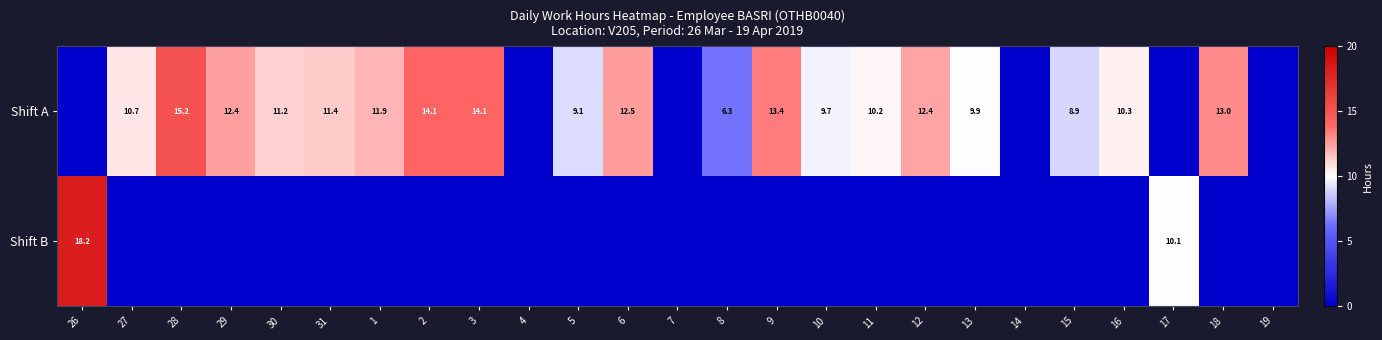

The value of Shift B at 17 is 10.1. True or false?

True